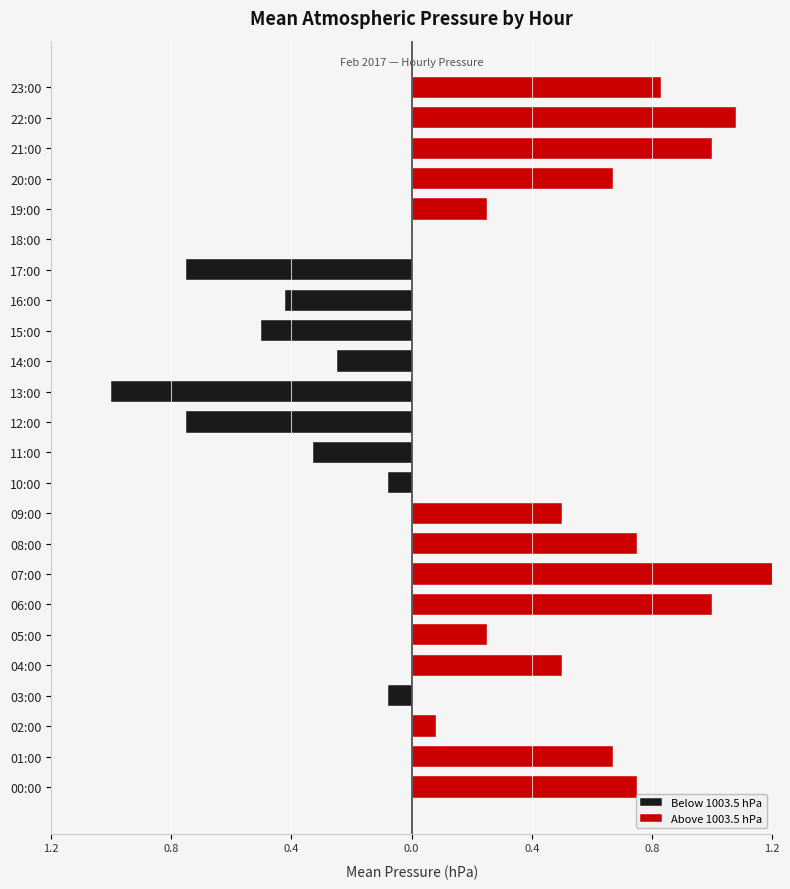

What are all the series names shown in the legend?

Below 1003.5 hPa, Above 1003.5 hPa